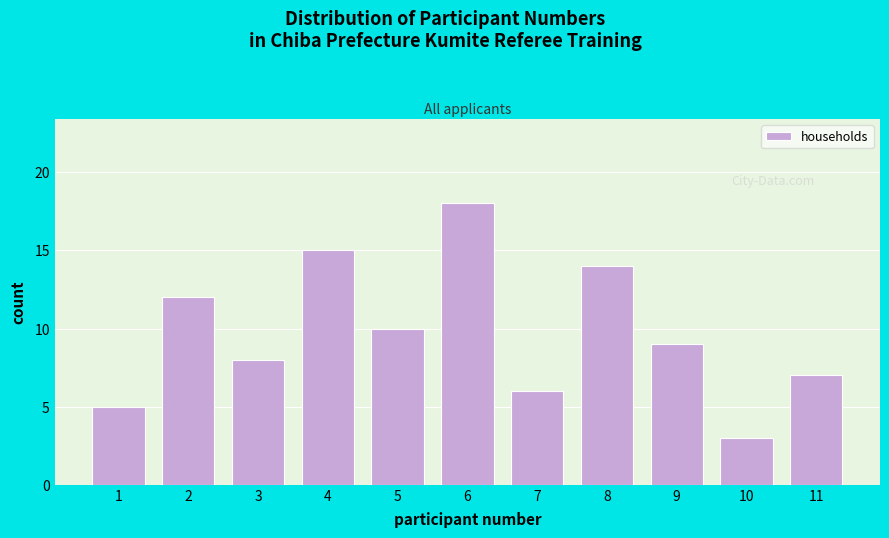

Reading left to right, what are all the values shown in this chart?

1=5	2=12	3=8	4=15	5=10	6=18	7=6	8=14	9=9	10=3	11=7